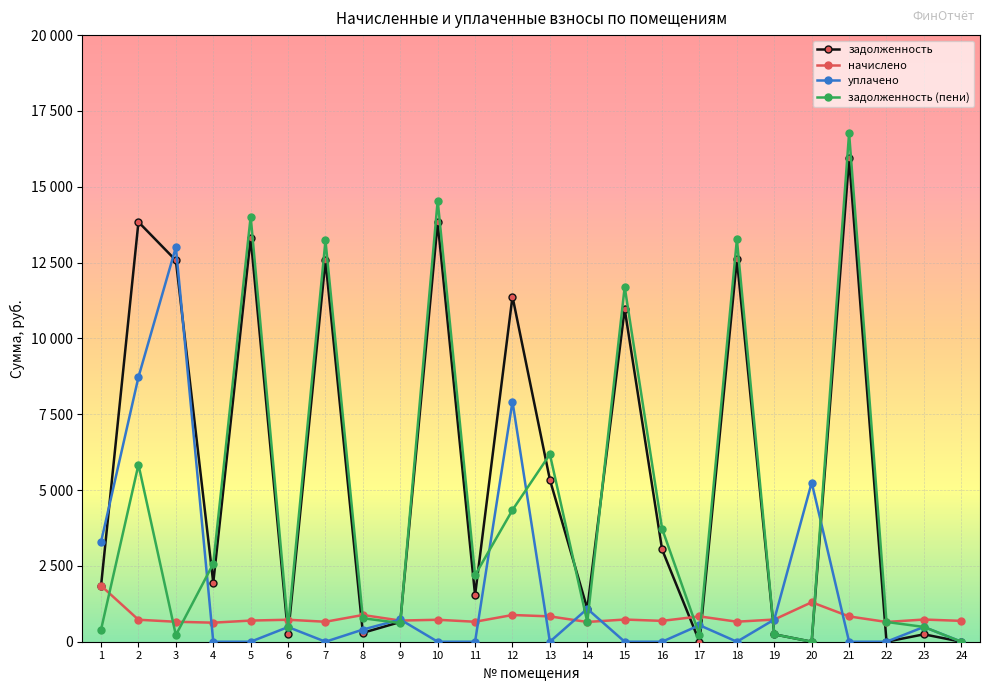

What are all the series names shown in the legend?

задолженность, начислено, уплачено, задолженность (пени)